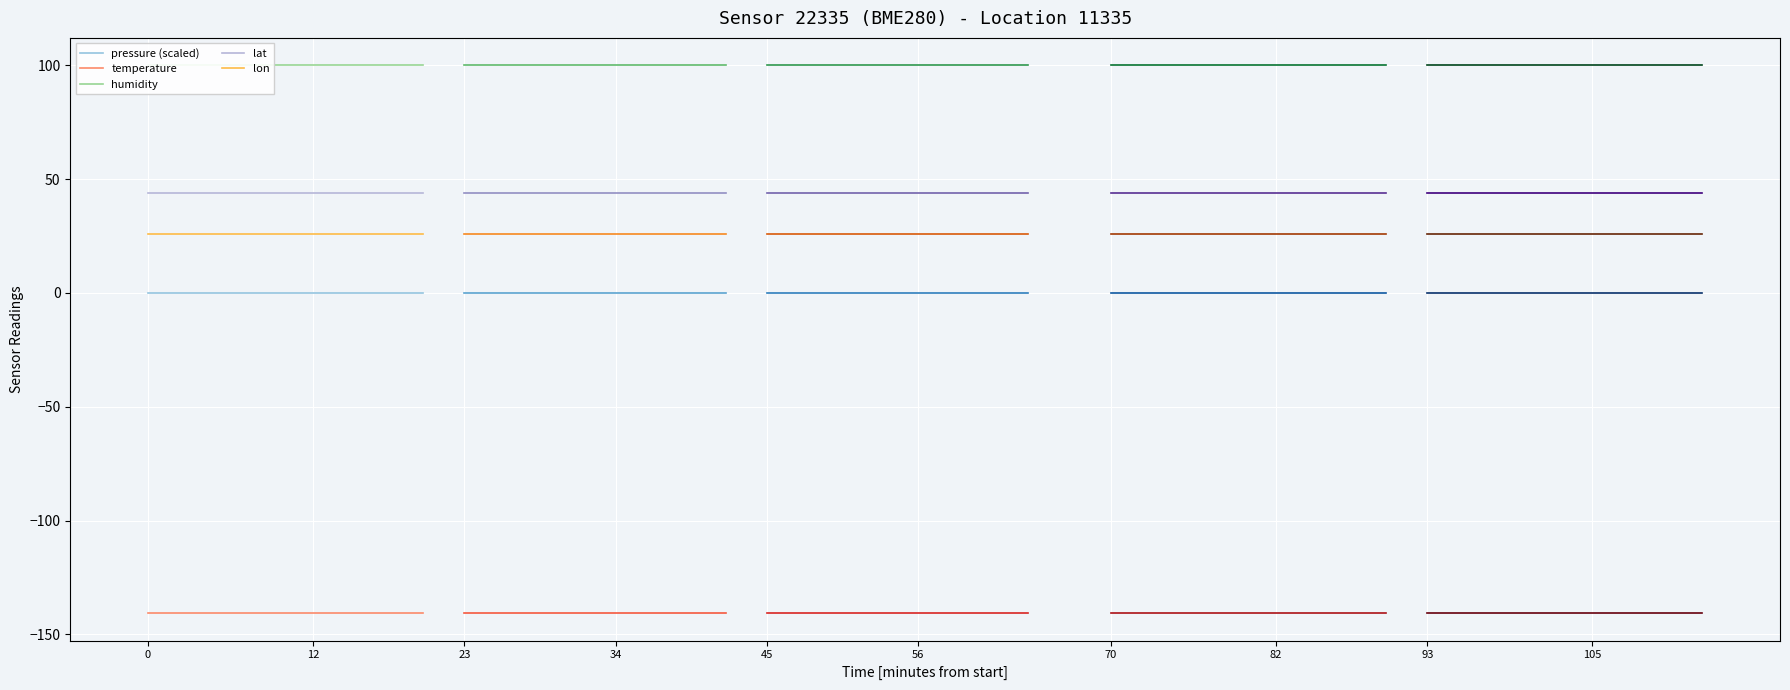

True or false: humidity has more than 2 interior local peaks.

False